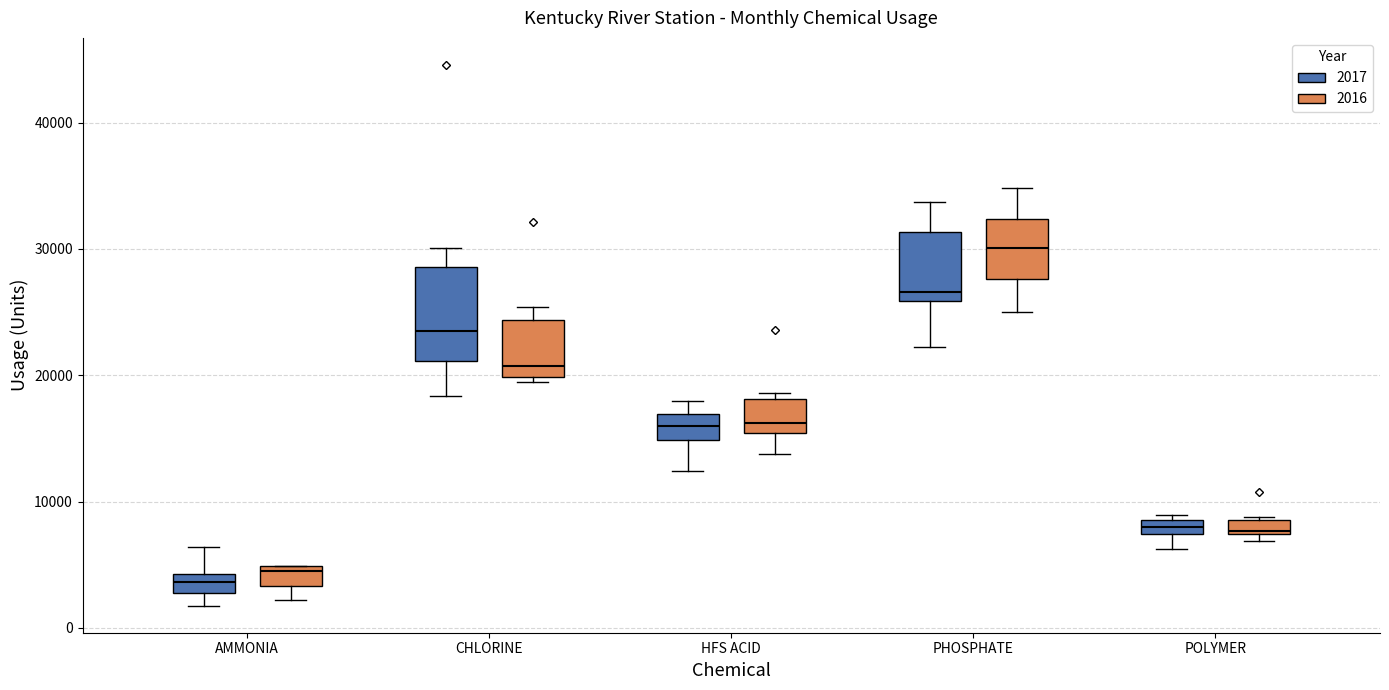

Which box is the tallest, from its lower edge to its upper edge?

CHLORINE (2017)